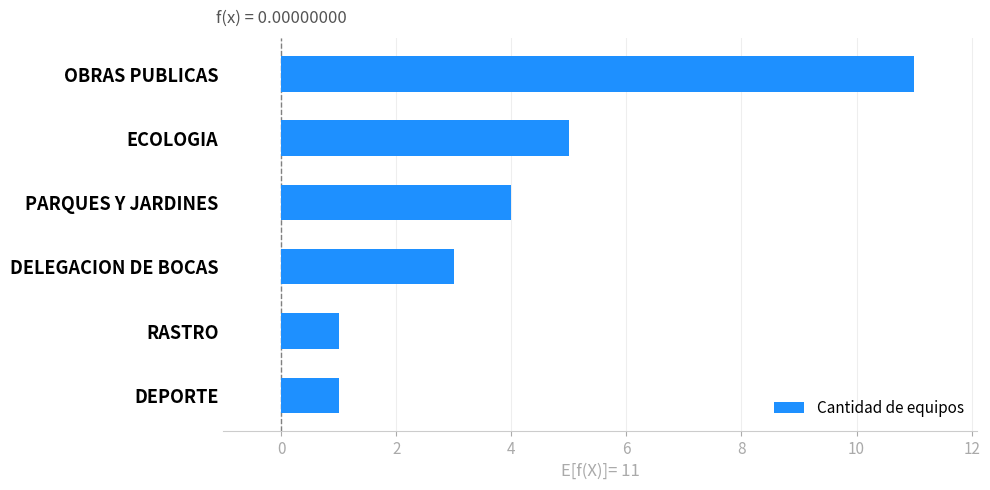

The value at DELEGACION DE BOCAS is 4. True or false?

False